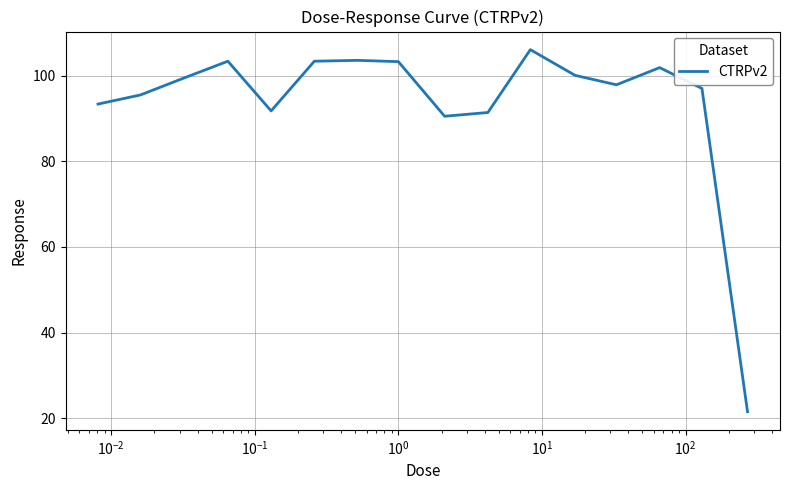

What is the greatest value displayed?

106.1